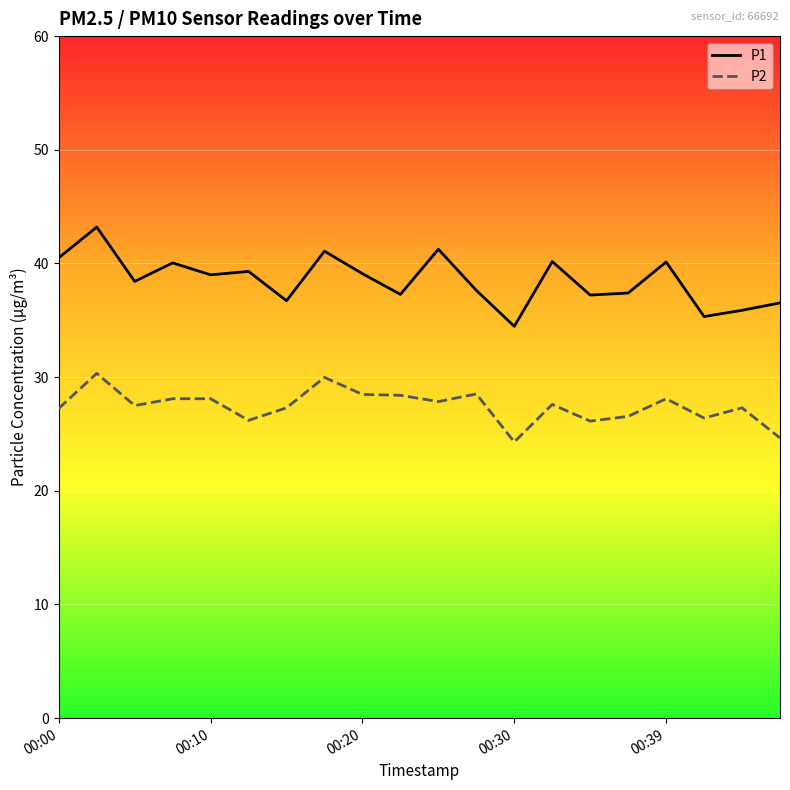

What is the lowest value of the P2 series?

24.3